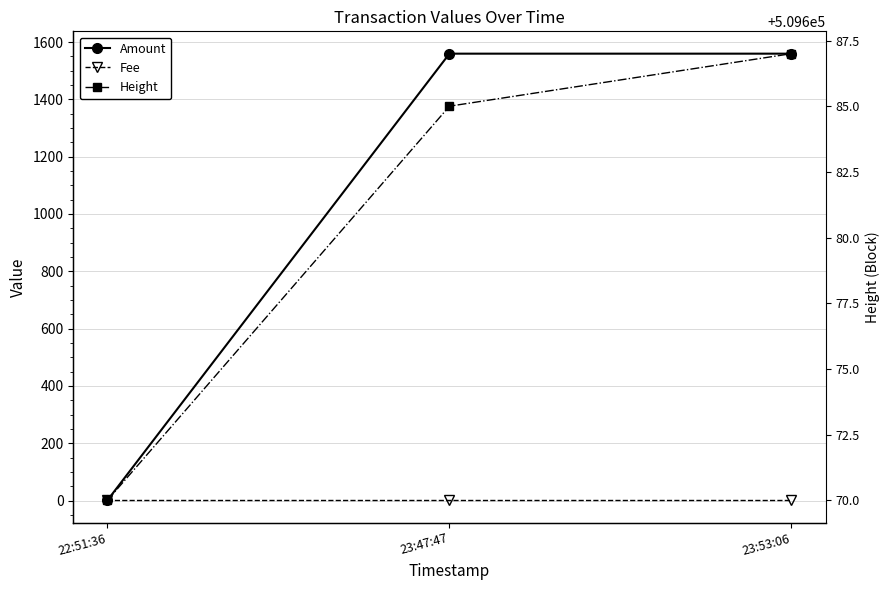

What position from the left is 23:47:47?

2